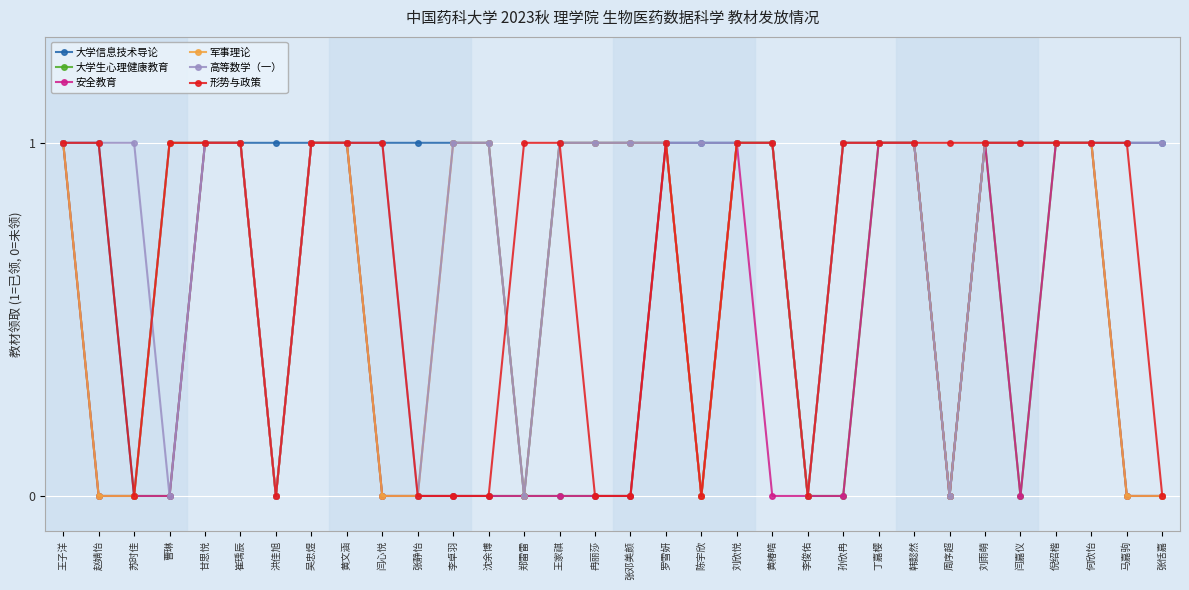

What is the difference between the second highest and minimum values in the 军事理论 series?

1